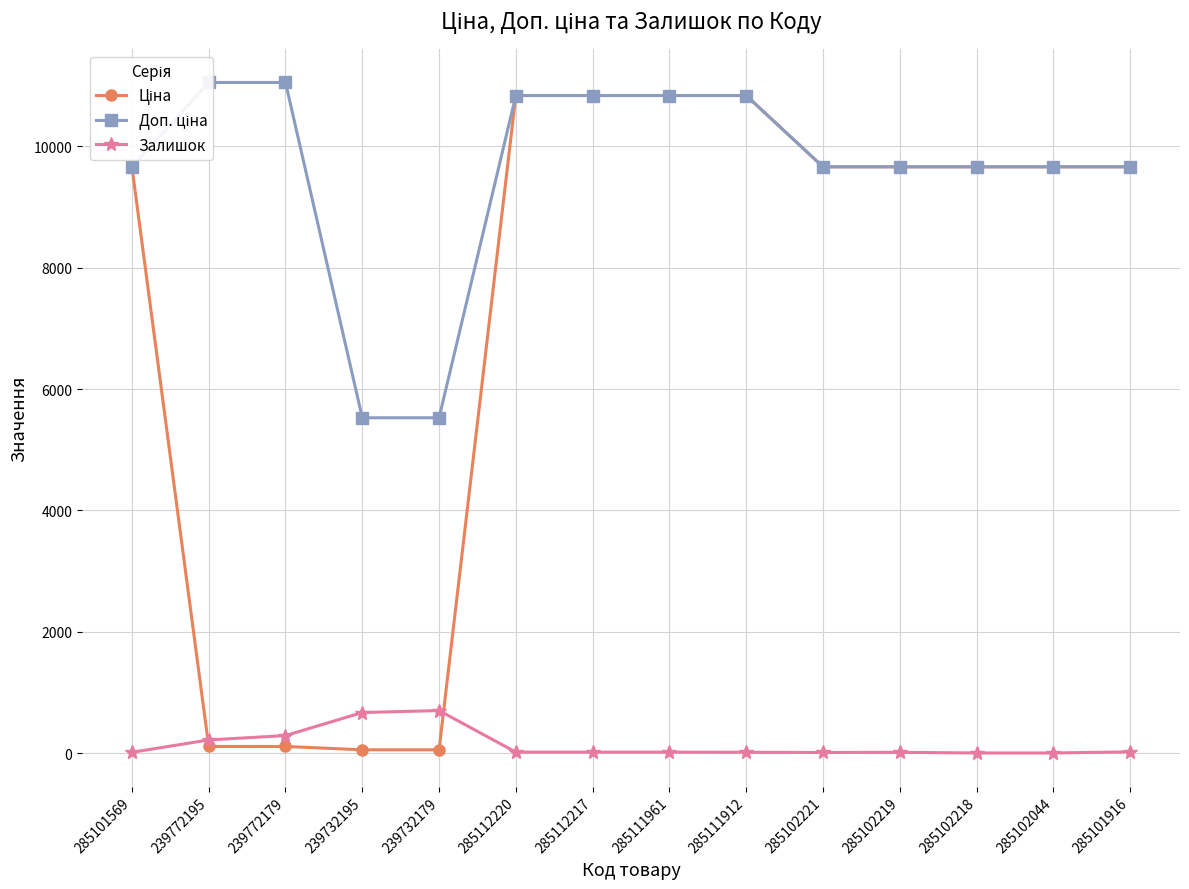

List the series in order of their overall mean, highest first.

Доп. ціна, Ціна, Залишок